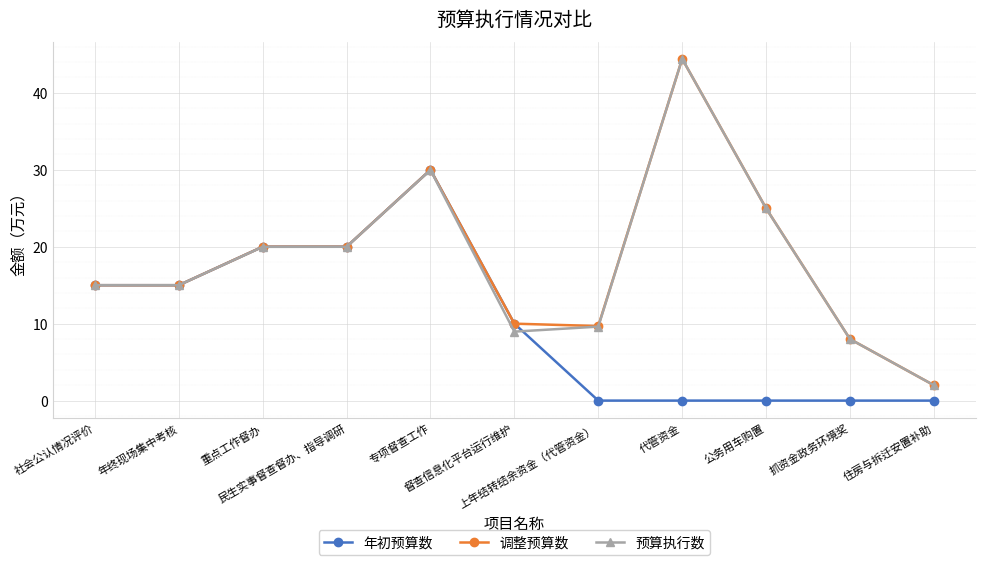

At how many categories does at least one series exceed 18?

5